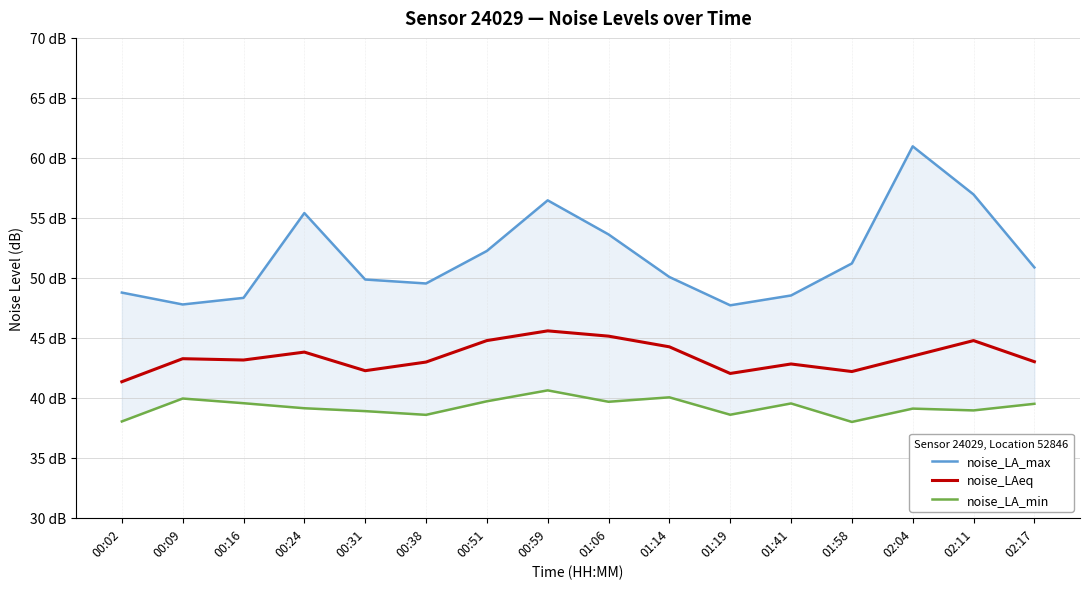

True or false: noise_LAeq and noise_LA_min cross at least once.

False